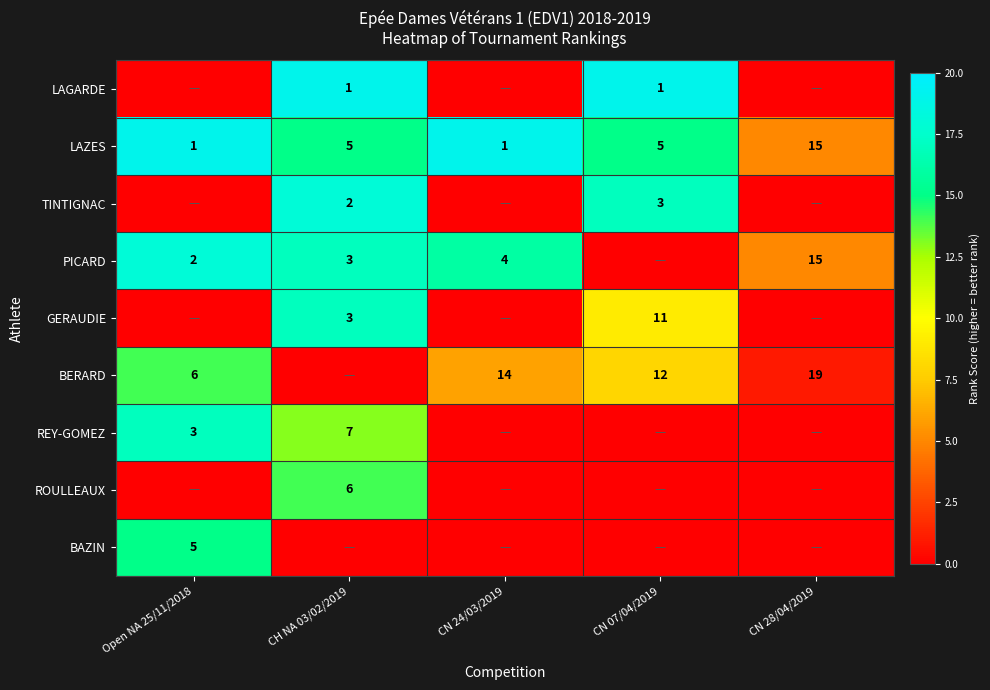

What is the maximum value for LAZES?

15